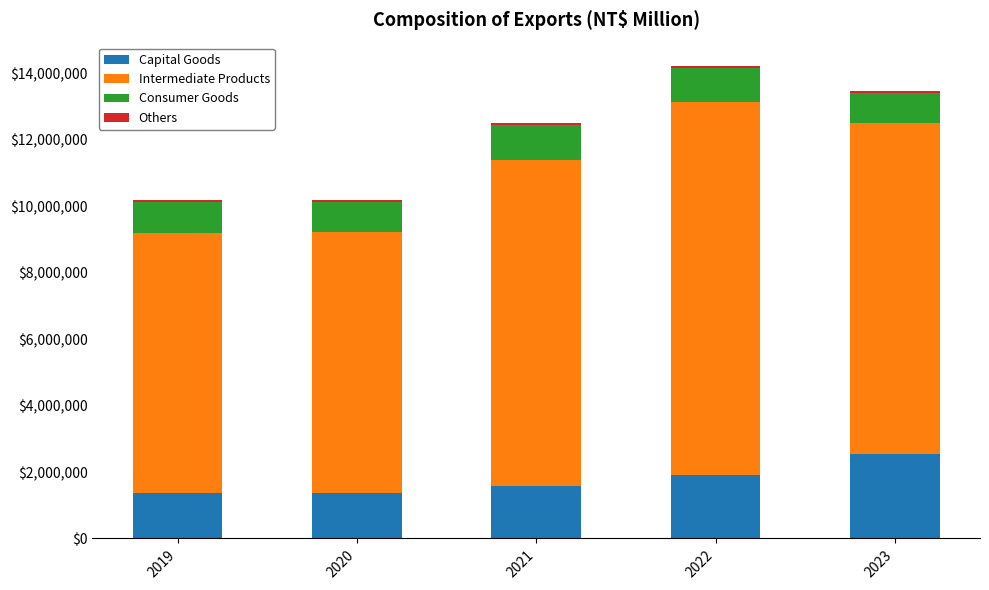

What is the sum of all Capital Goods values?

8769614